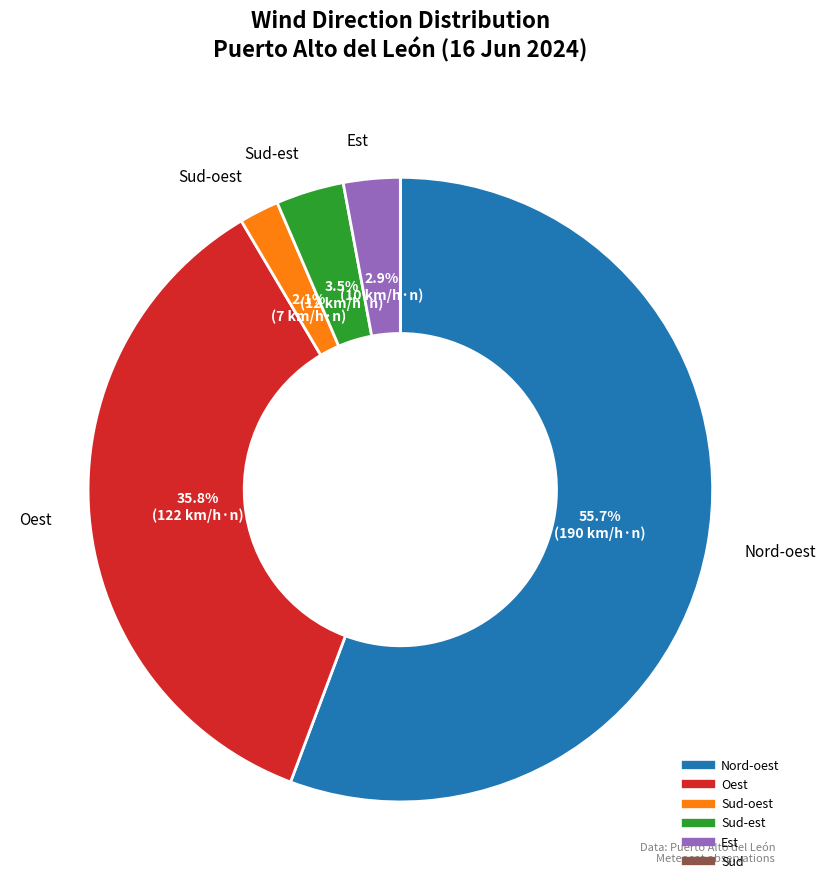

Is there a majority slice in this chart?

Yes